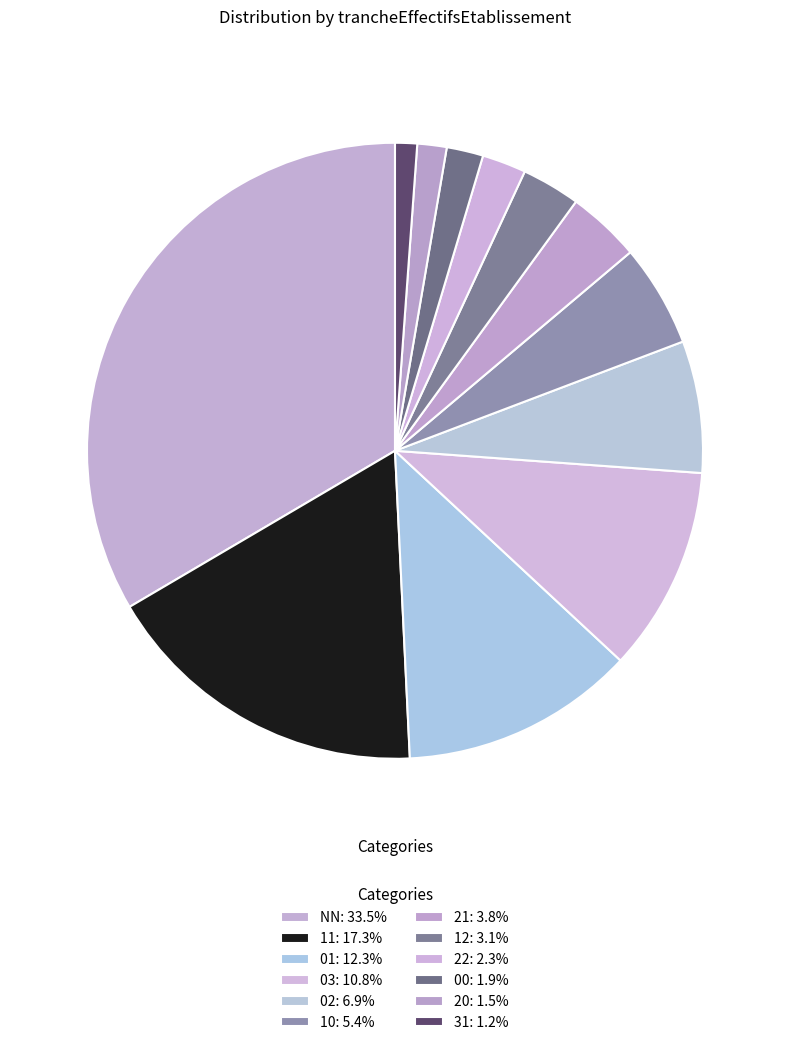

Which has a higher value, 01 or 21?

01